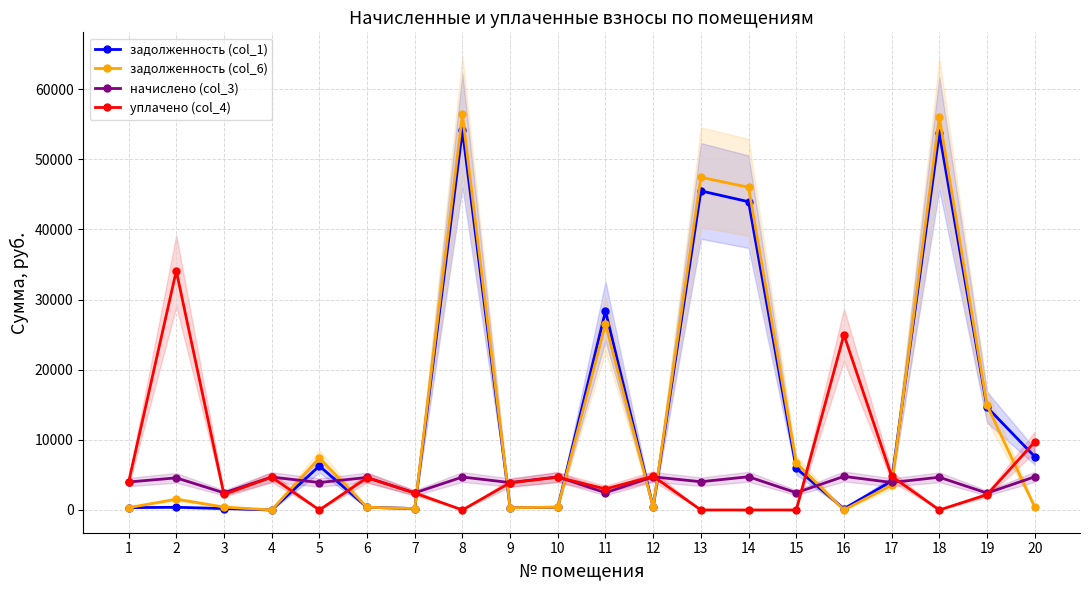

What is the total value across all series at 6?

10003.8